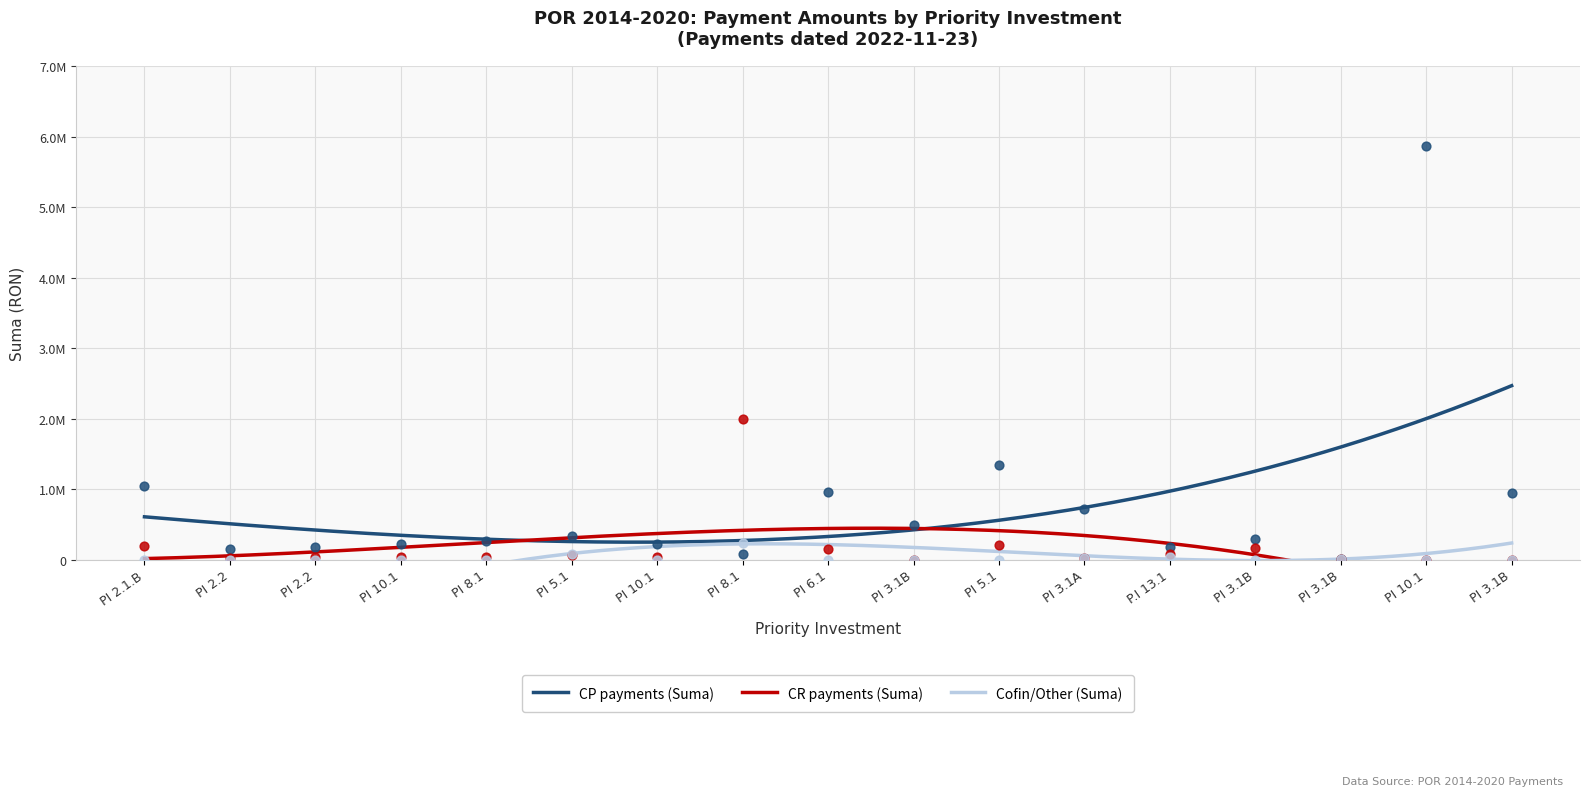

What is the total value across all series at PI 10.1?

254779.4